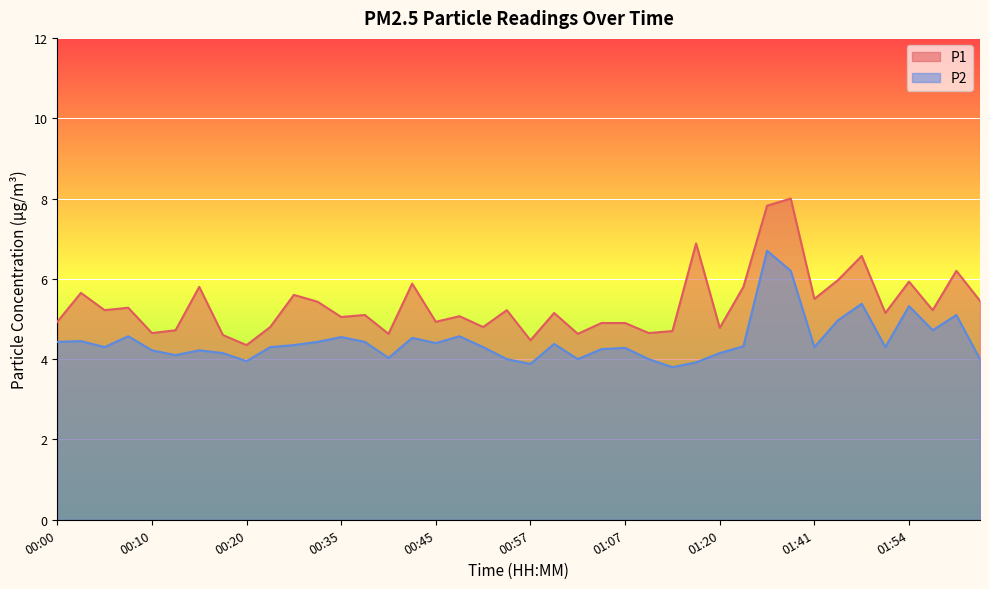

What is the total value across all series at 01:54?

11.2